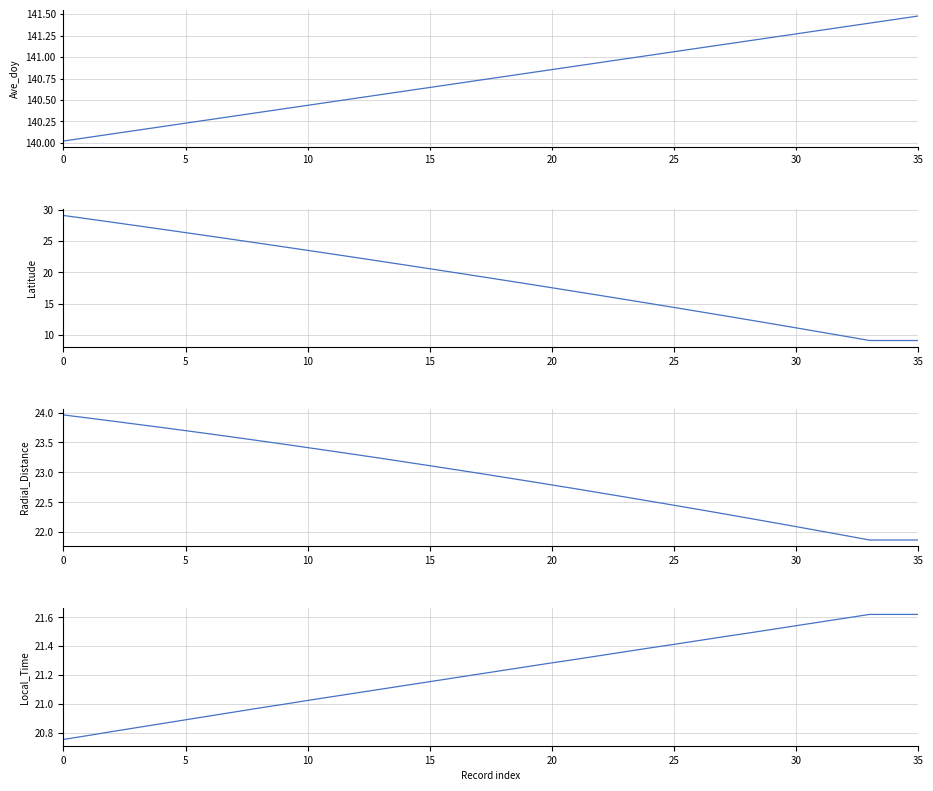

What is the sum of the Latitude values at 19 and 25?

32.6